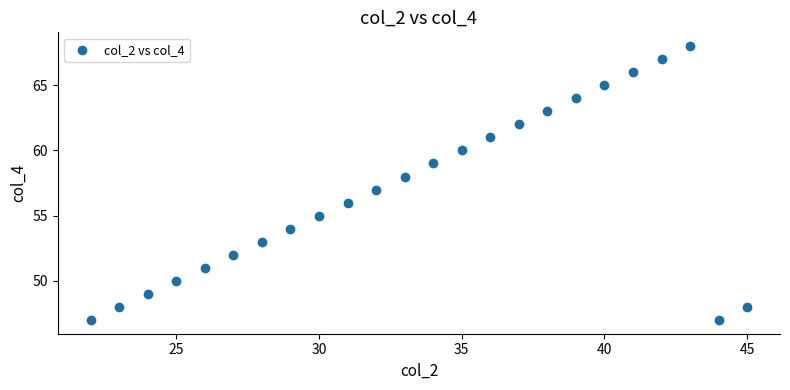

What is the range of Y values (max minus min)?

21